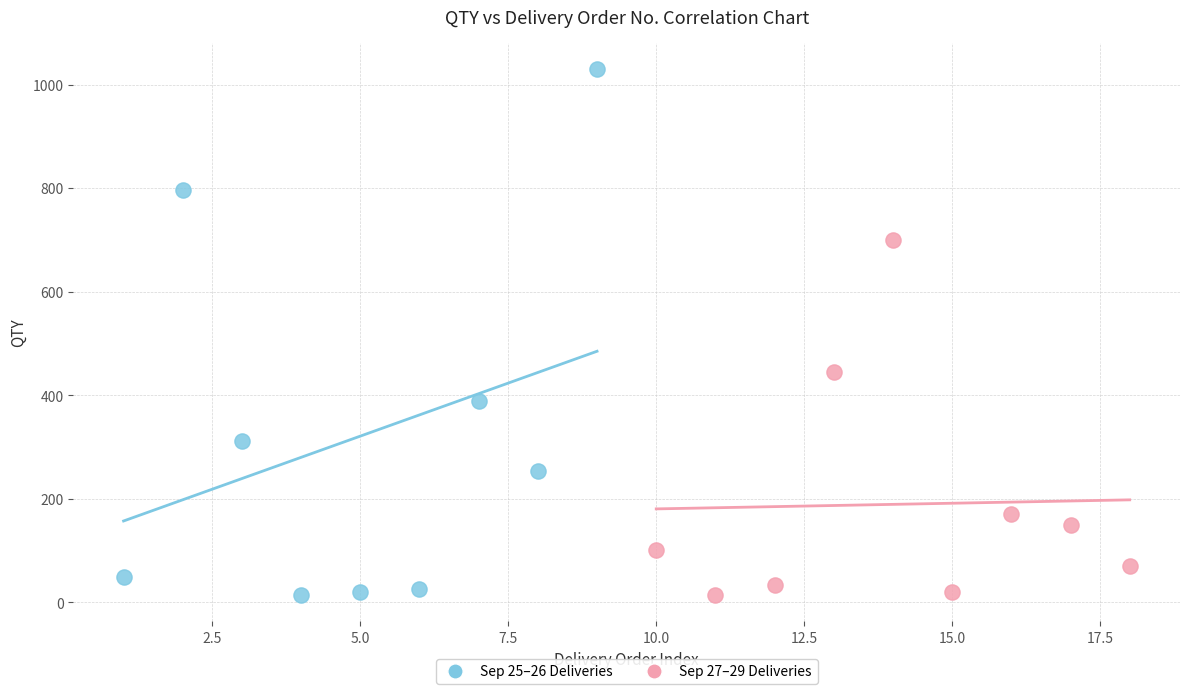

Which series has the largest Y range (max minus min)?

Sep 25–26 Deliveries